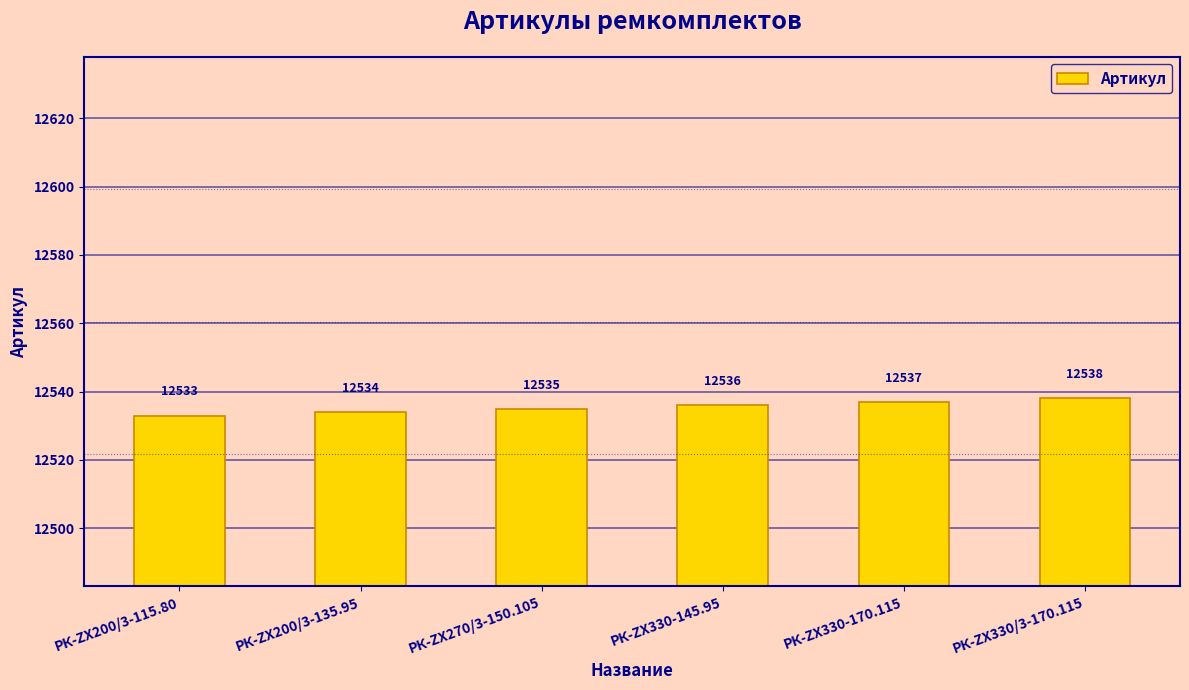

Is it true that the value at РК-ZX330-145.95 is 12536?

True